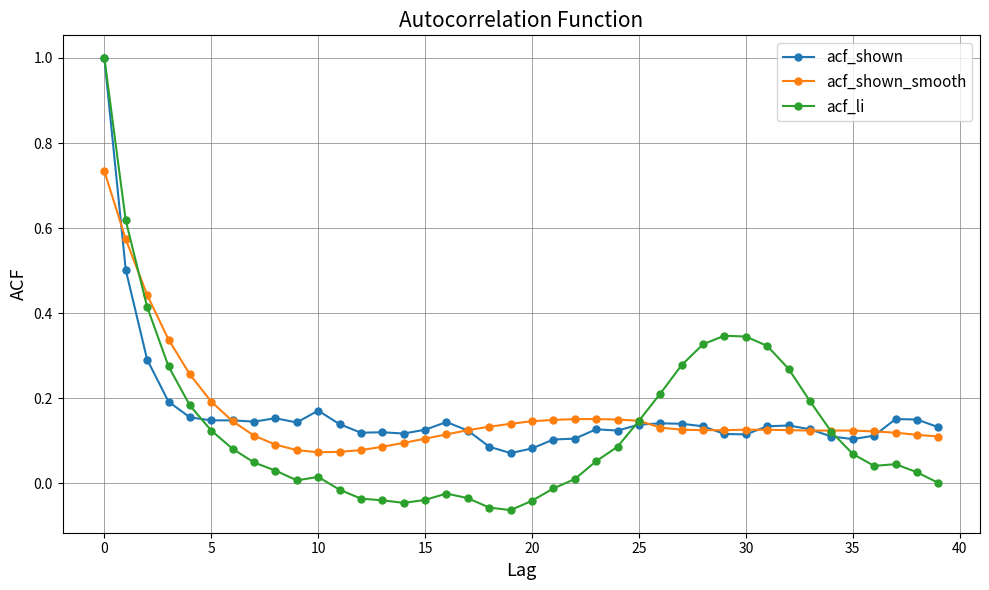

Which series has the largest range (max minus min)?

acf_li